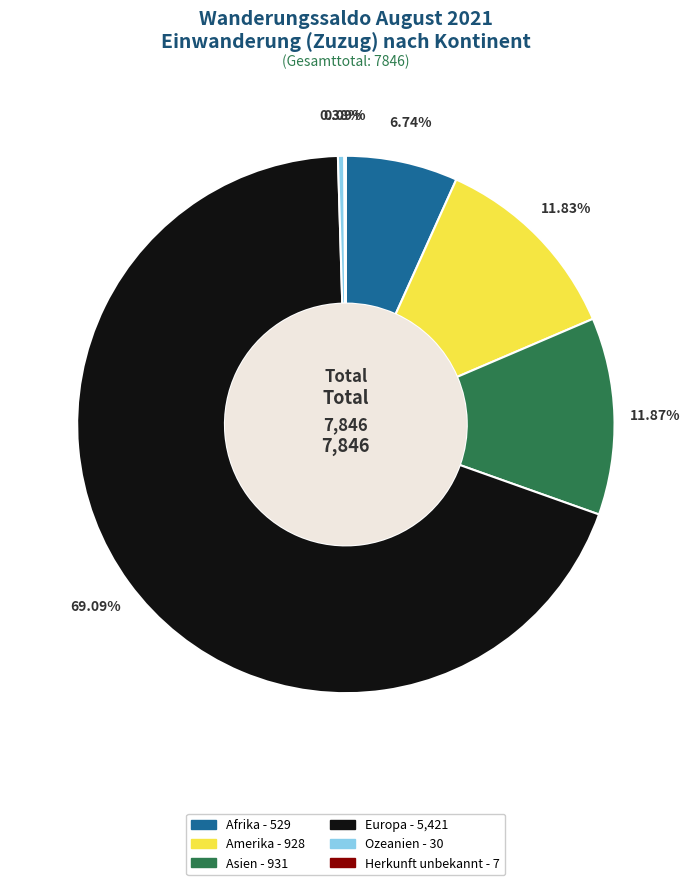

What percentage is the Europa slice, to the nearest percent?

69%